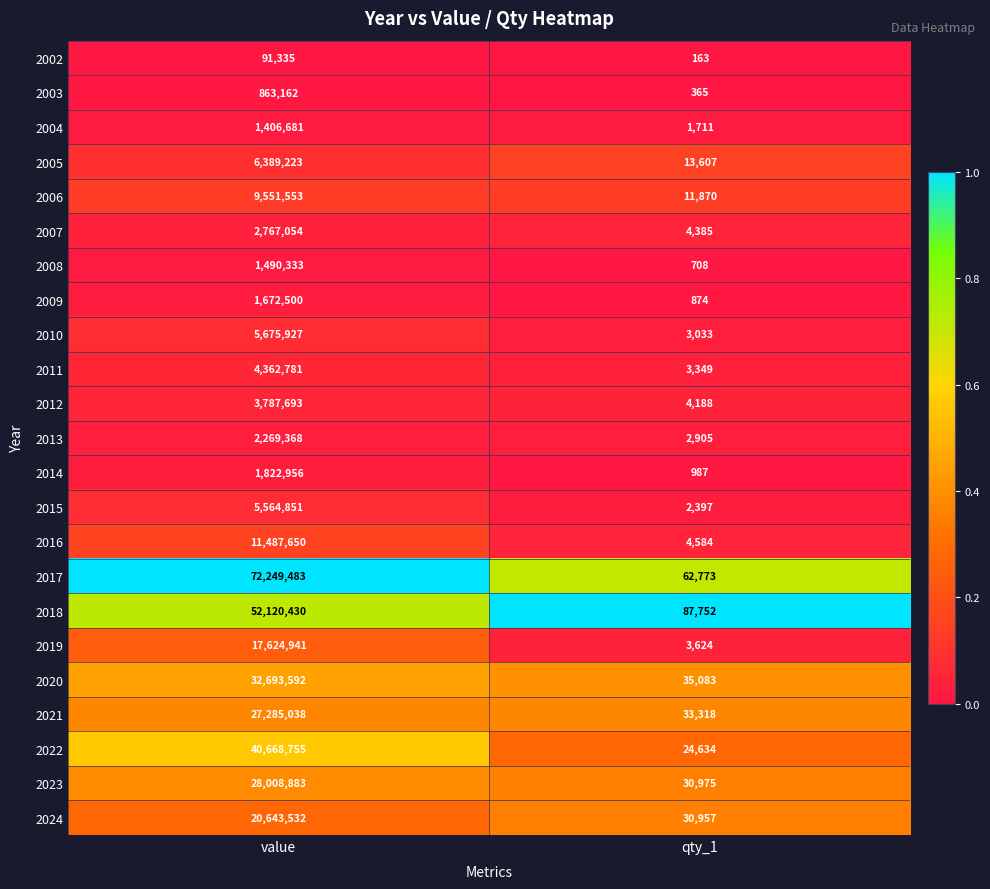

At qty_1, list the series in order from smallest to largest.

2002, 2003, 2008, 2009, 2014, 2004, 2015, 2013, 2010, 2011, 2019, 2012, 2007, 2016, 2006, 2005, 2022, 2024, 2023, 2021, 2020, 2017, 2018